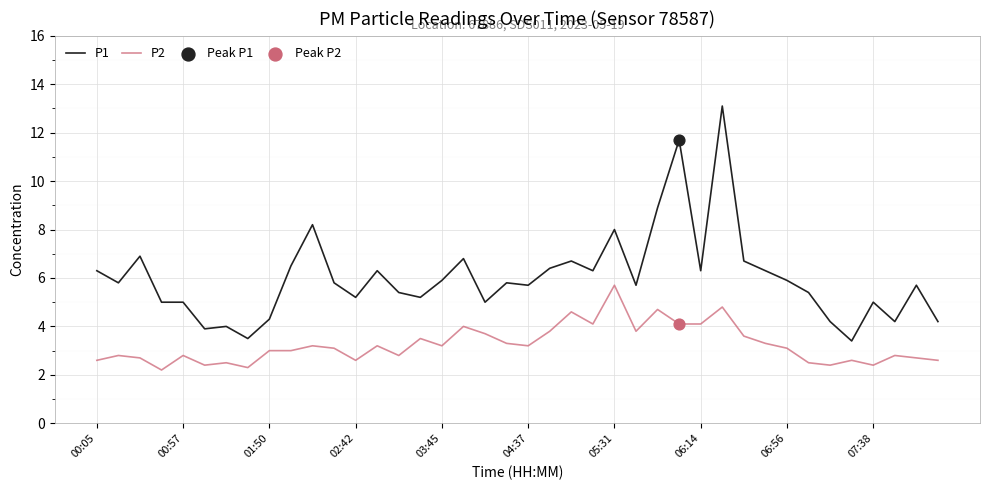

Which series has the largest total across all categories?

P1